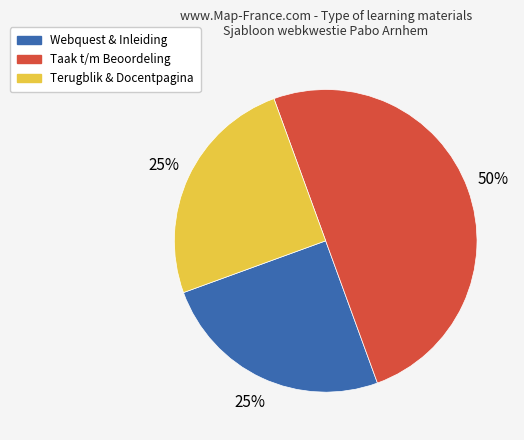

How many slices are in this pie chart?

3